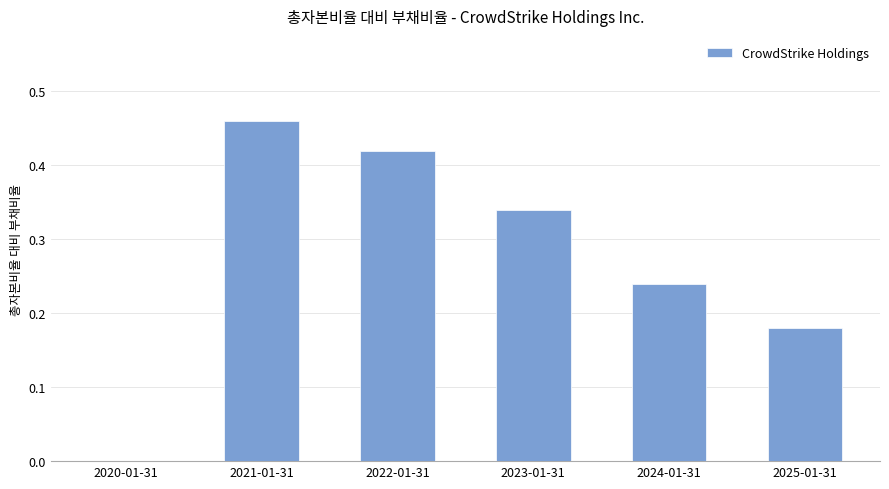

What is the change in value from 2020-01-31 to 2021-01-31?

+0.5